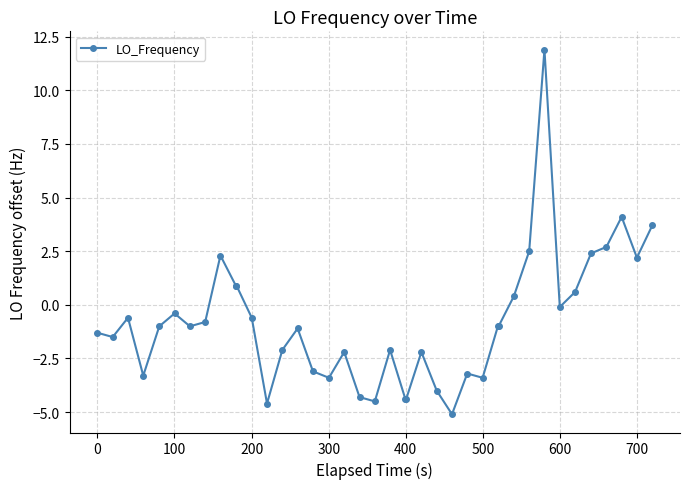

What is the value of the 17th point from the left?

-3.4